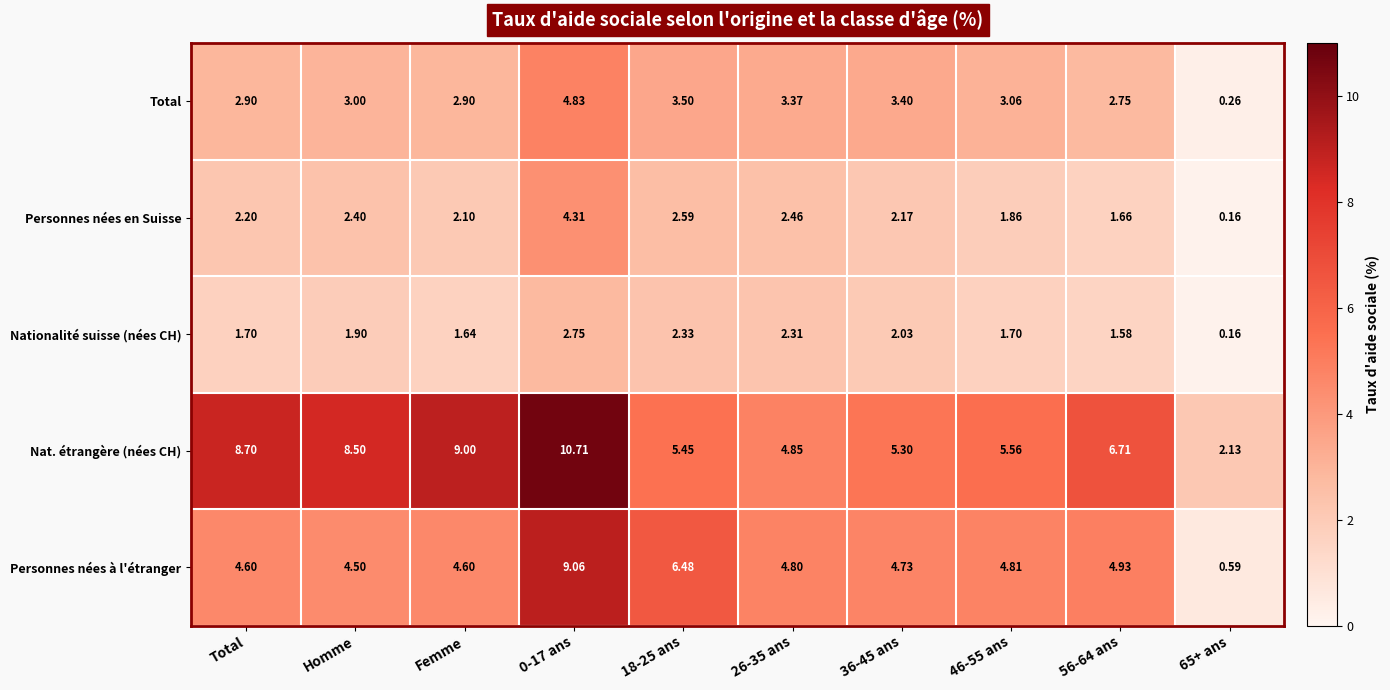

Which series has the largest total across all categories?

Nat. étrangère (nées CH)